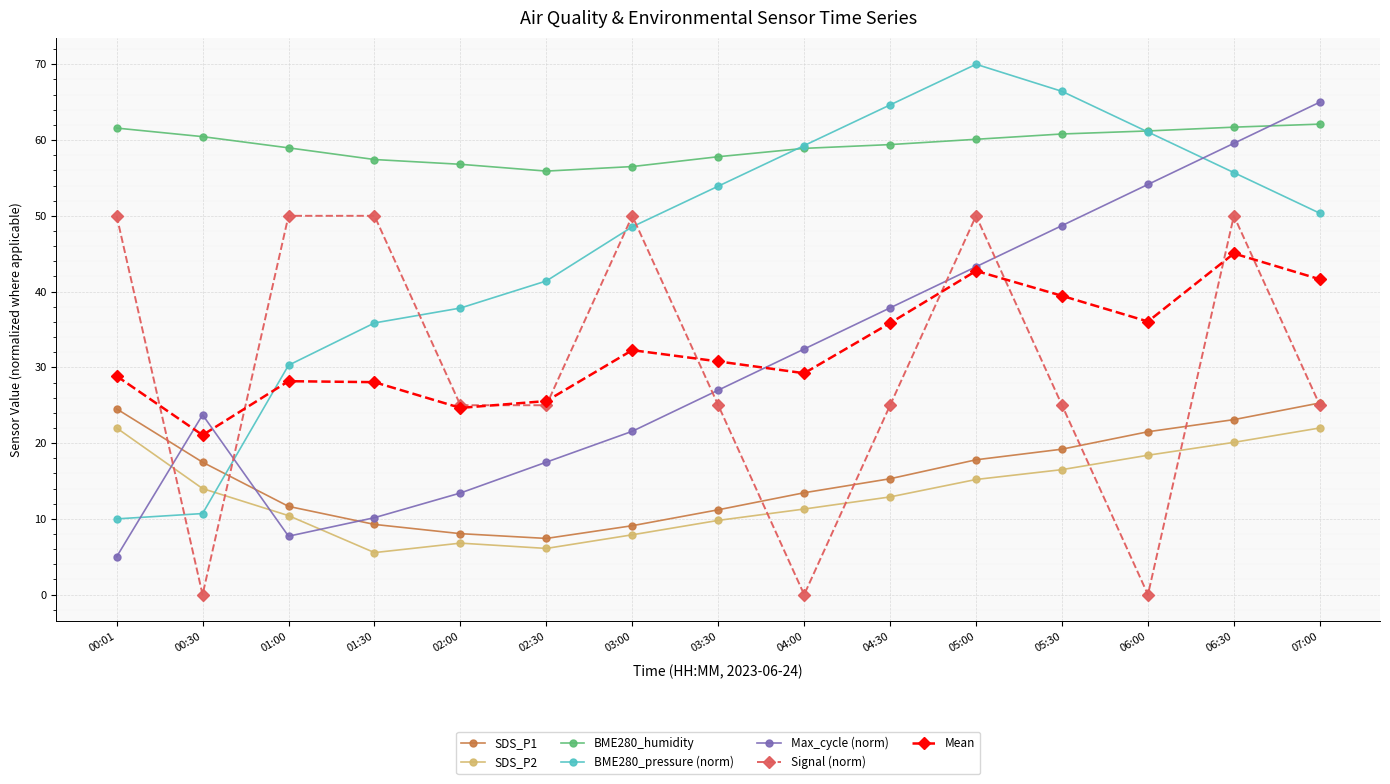

What is the label of the 1st point from the right?

07:00